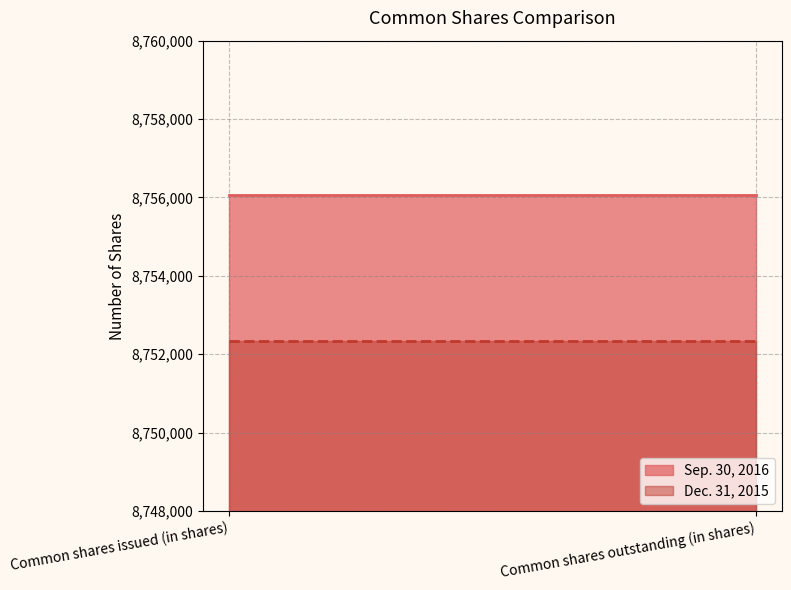

Which series has the largest range (max minus min)?

Sep. 30, 2016